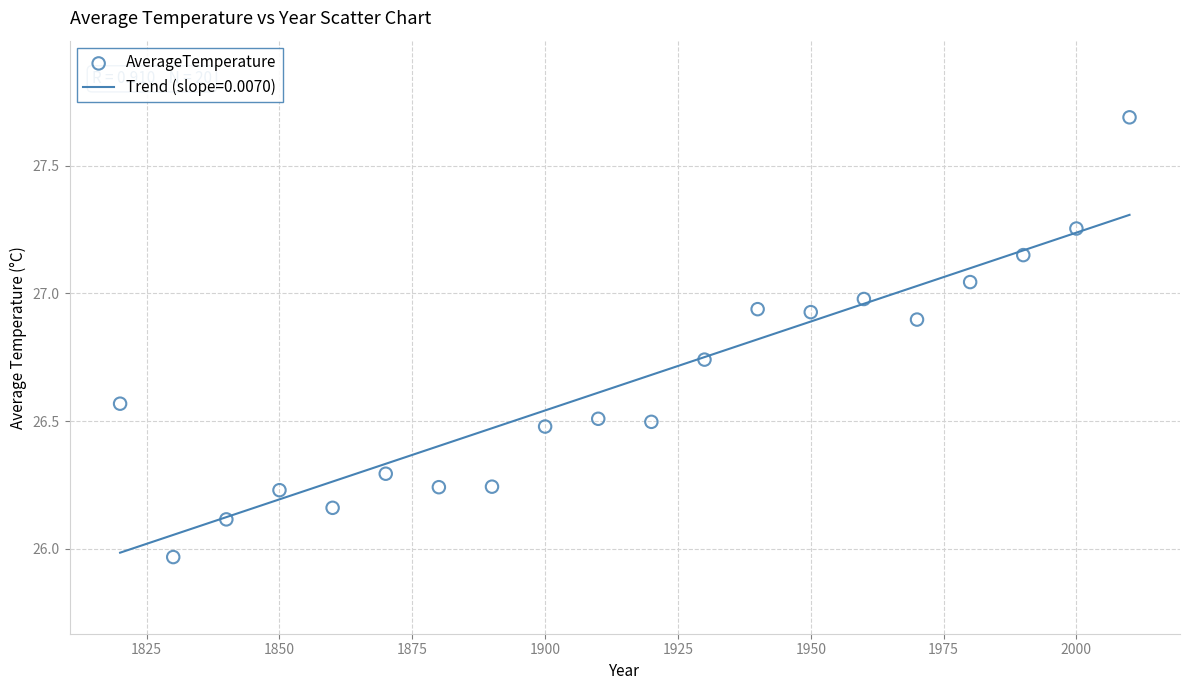

What is the range of X values (max minus min)?

190.0